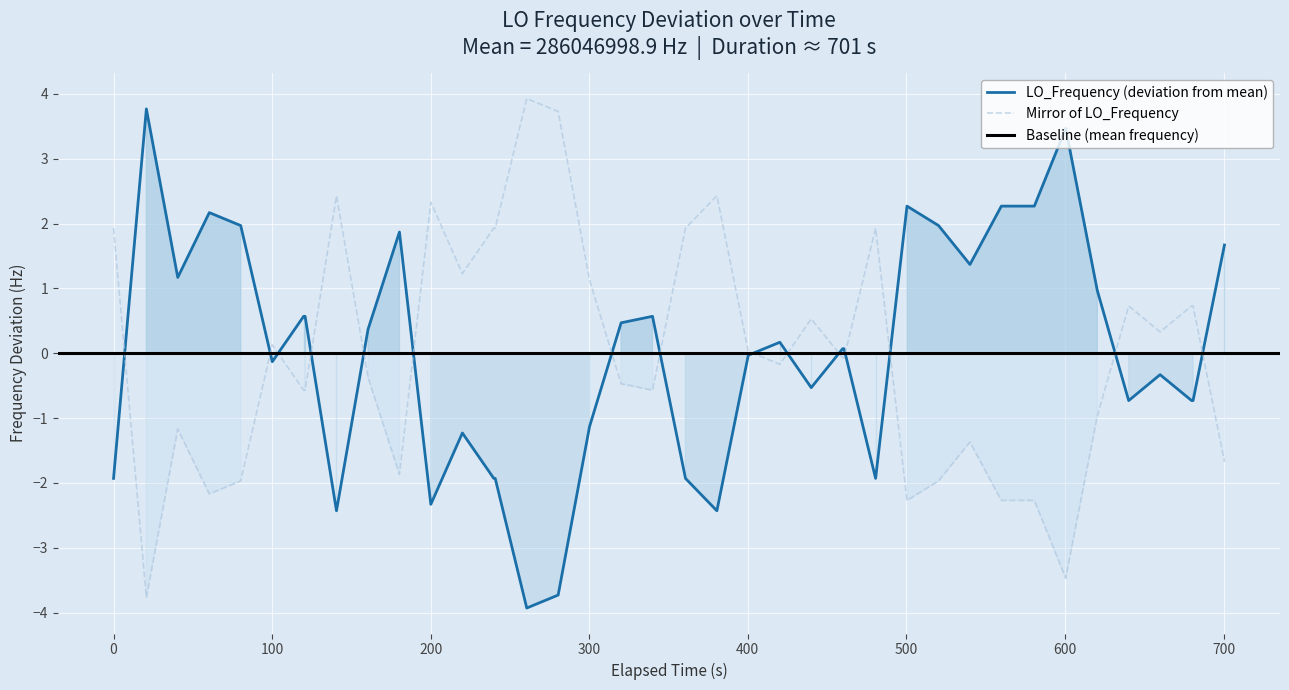

How many values exceed 0?

21